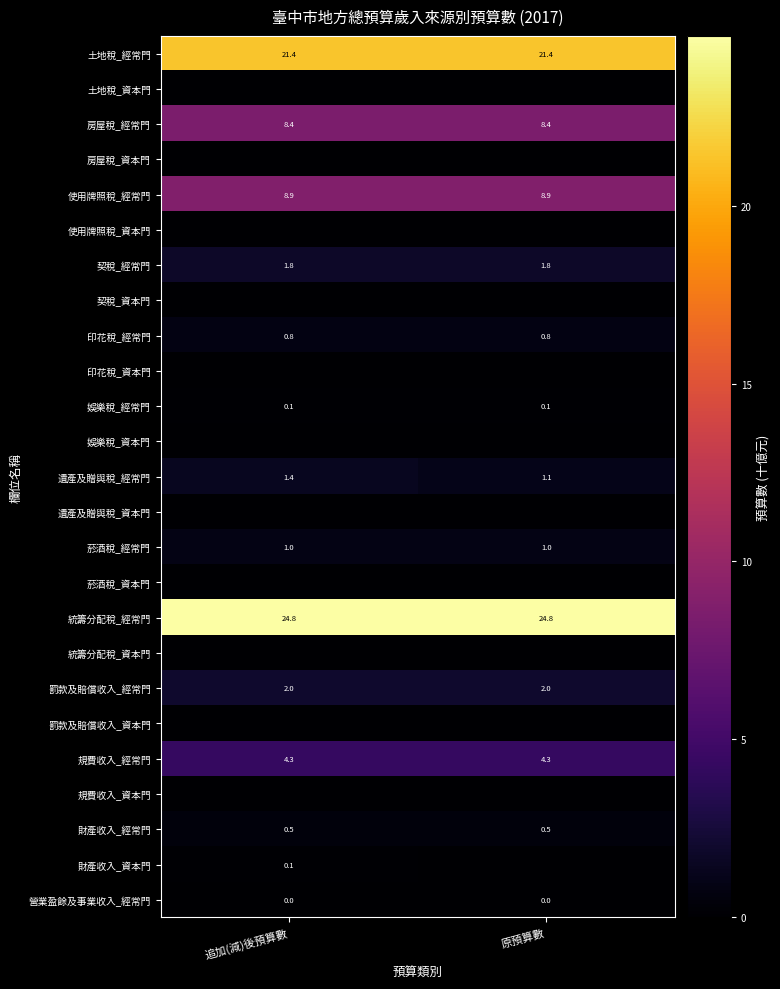

What is the sum of all 使用牌照稅_經常門 values?

17.8